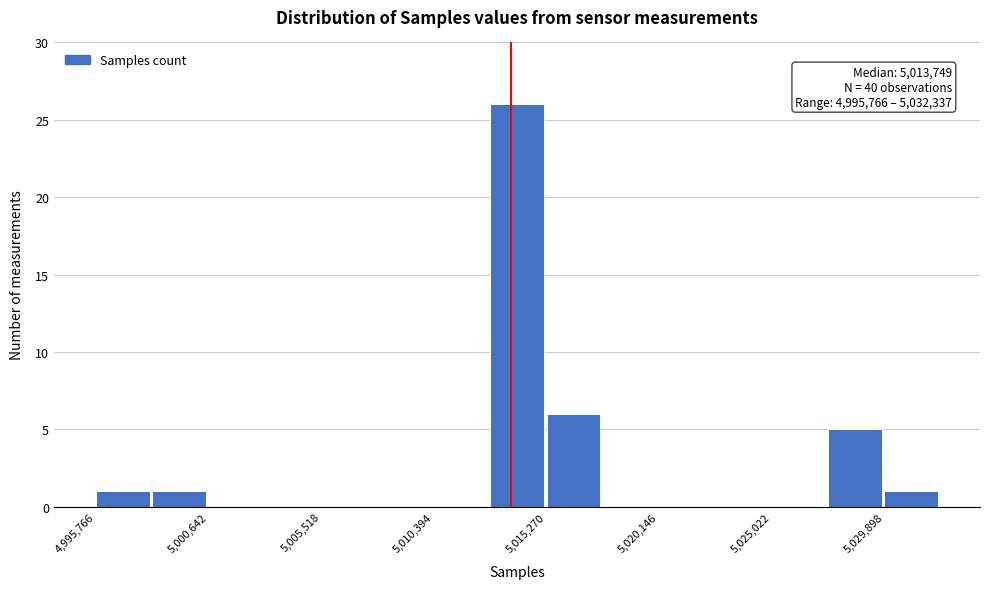

Which range on the x-axis has the tallest bar?

5013000 to 5015500